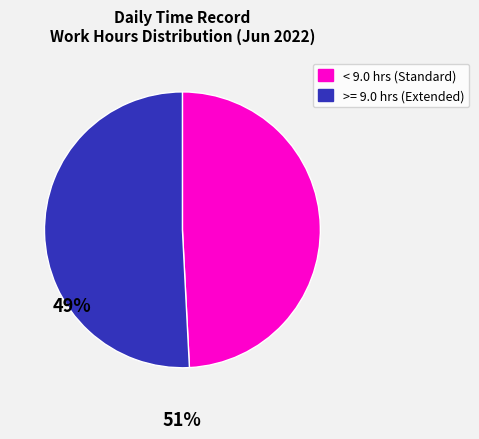

Does any single category account for the majority?

Yes